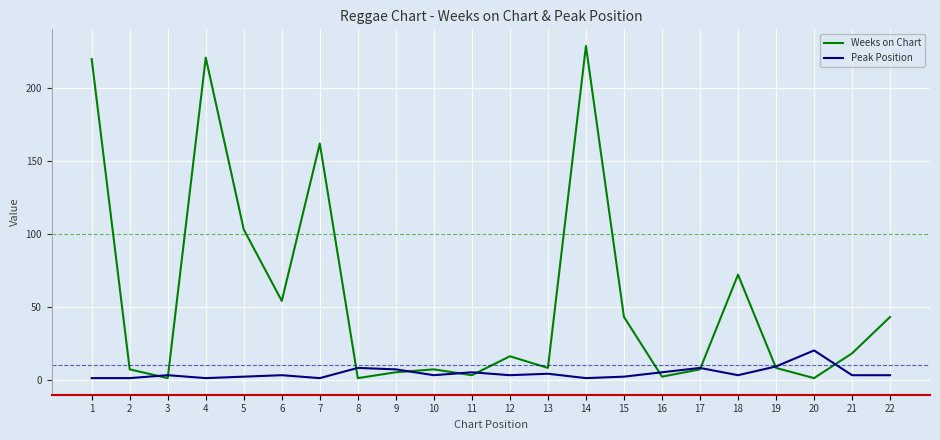

The Weeks on Chart series shows 8 at 13. True or false?

True